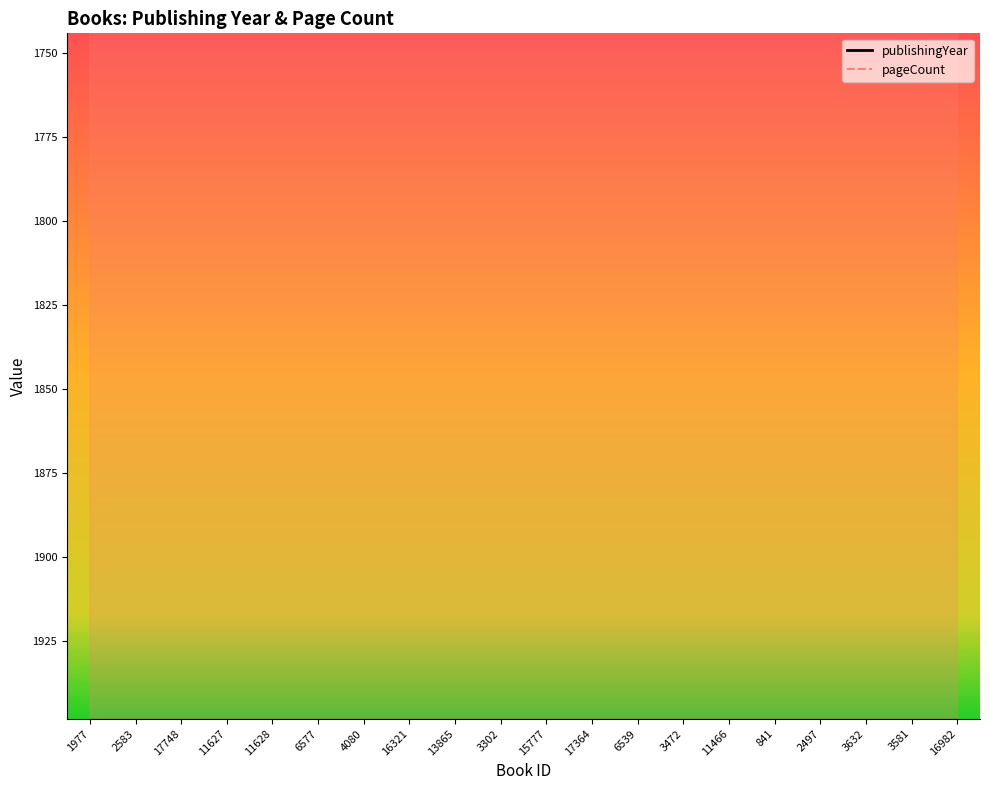

At which category is the sum across all series the highest?

4080